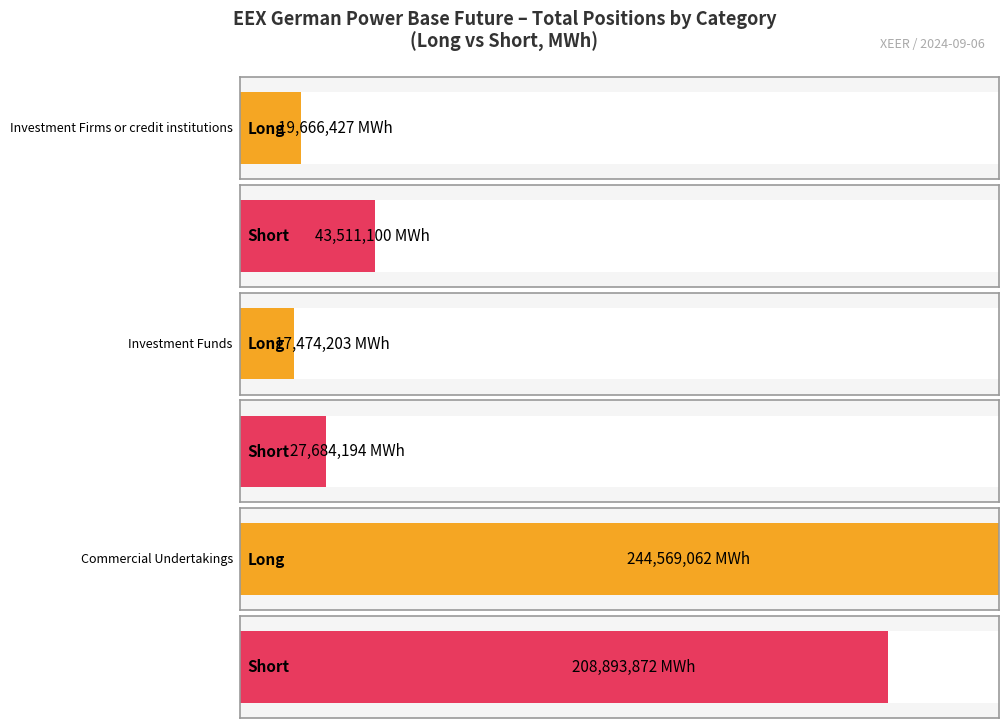

At how many categories does at least one series exceed 243753415?

1